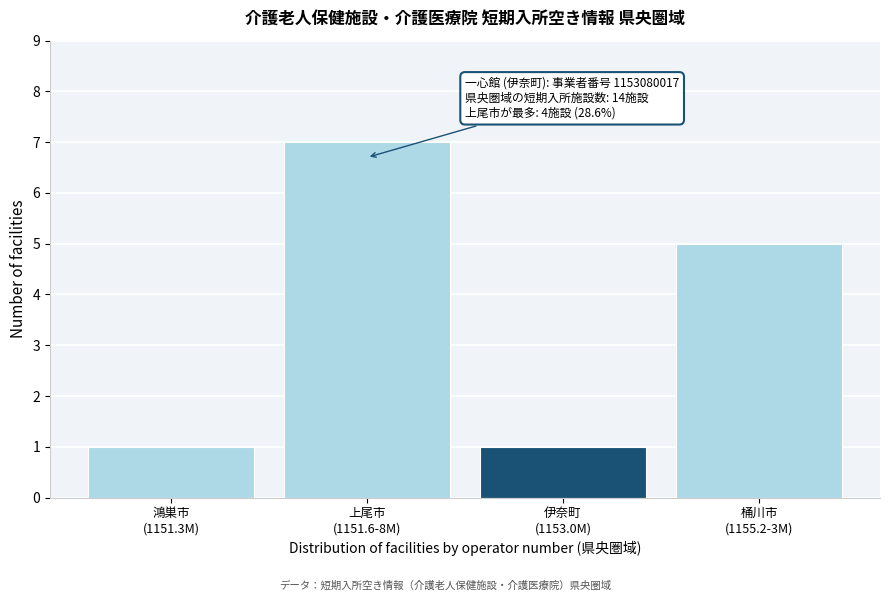

Reading right to left, what are all the values shown in this chart?

5	1	7	1